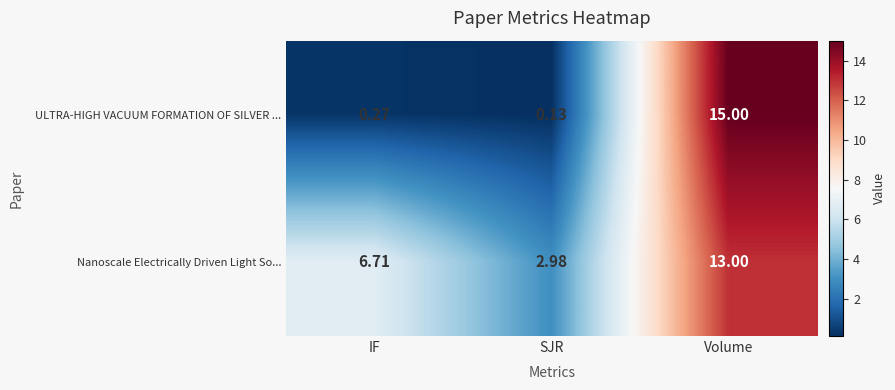

At which category is the sum across all series the highest?

Volume